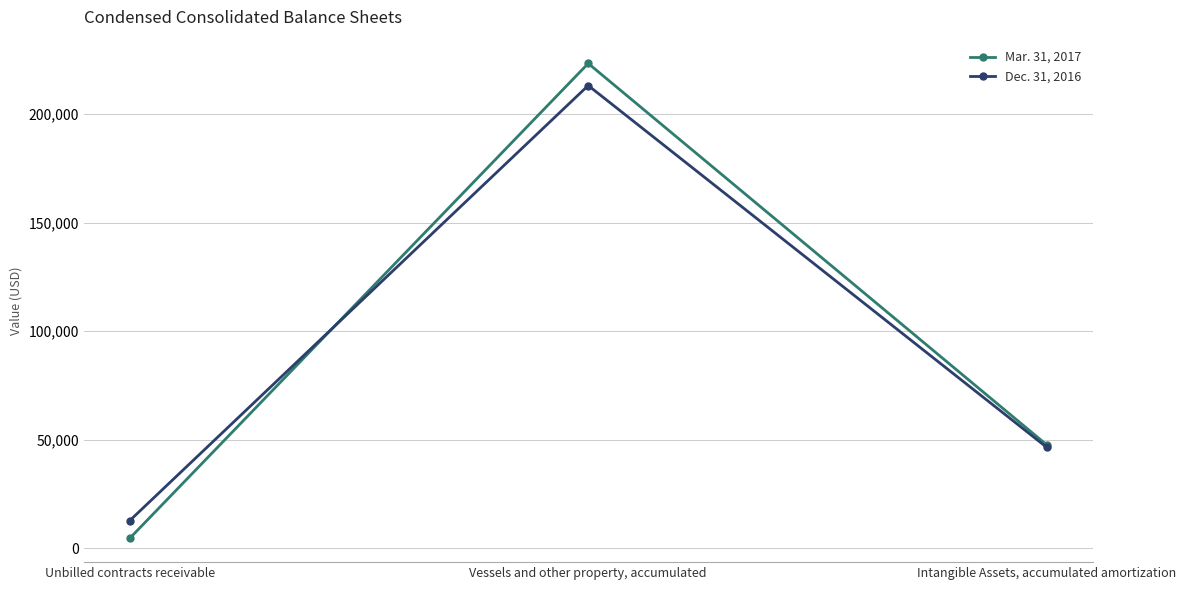

How many lines are shown in the chart?

2